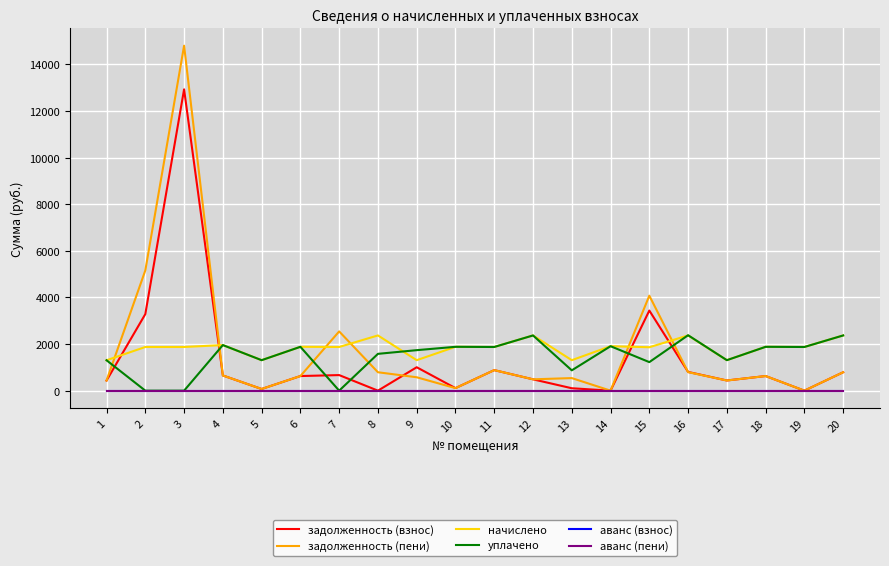

What is the maximum value shown in the chart?

14804.7